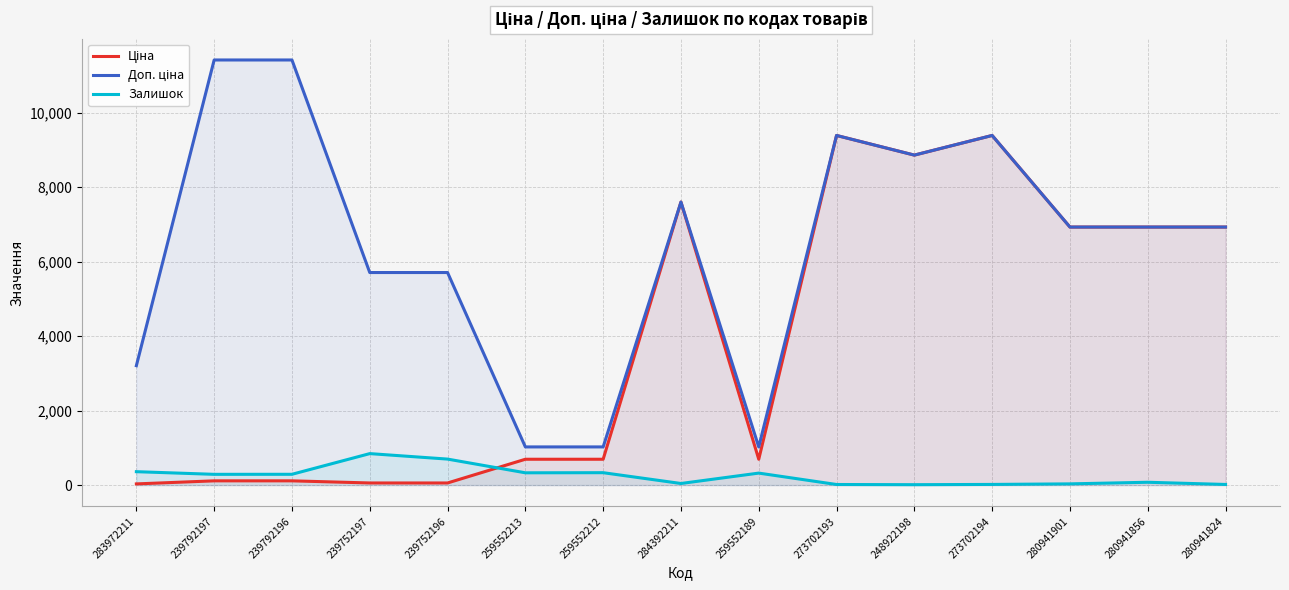

How many values in the Залишок series exceed 289?

7